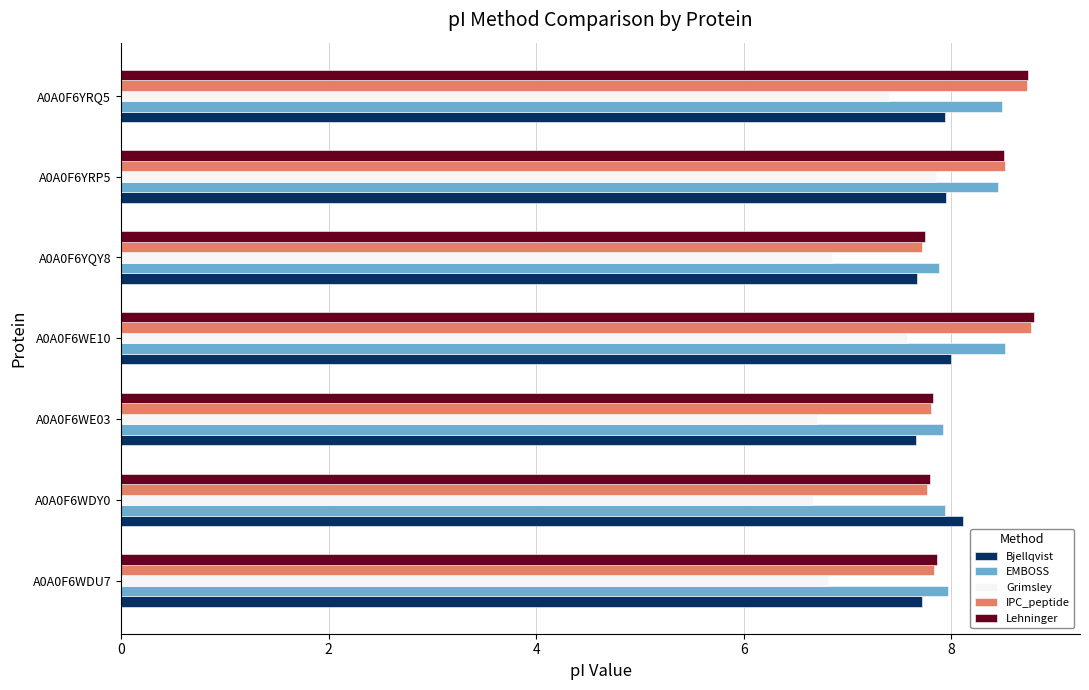

The value of Bjellqvist at A0A0F6YRQ5 is 3.5. True or false?

False